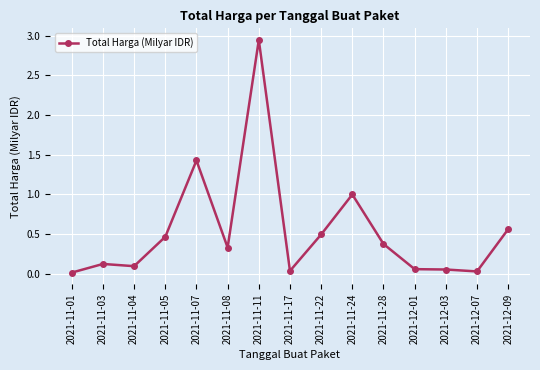

What is the sum of all values?

8.0